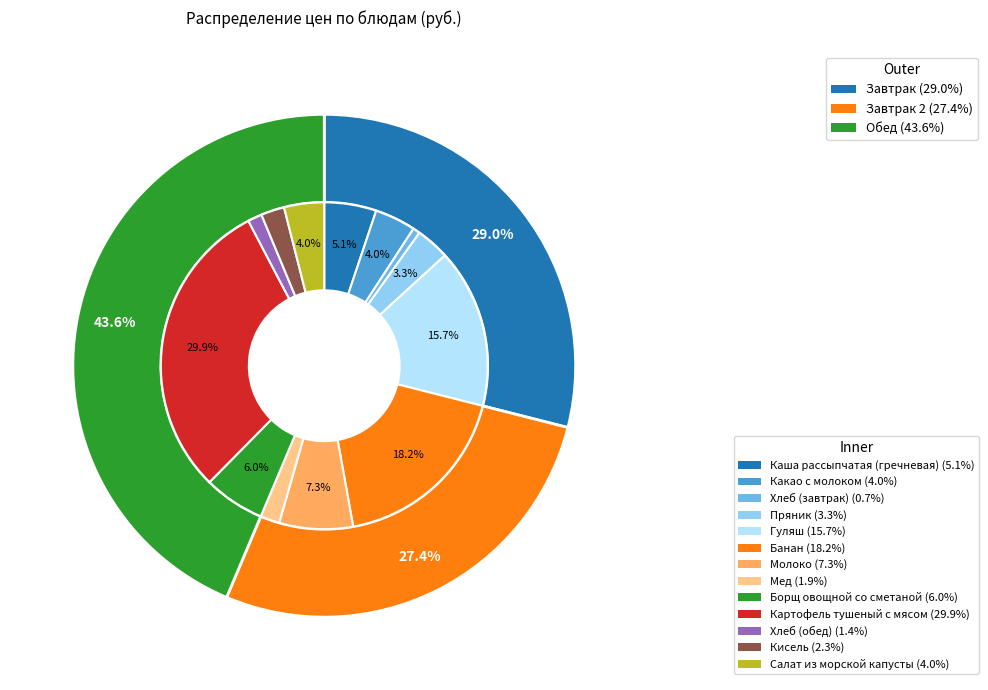

Approximately how many times larger is the value at Гуляш compared to Борщ овощной со сметаной?

2.6